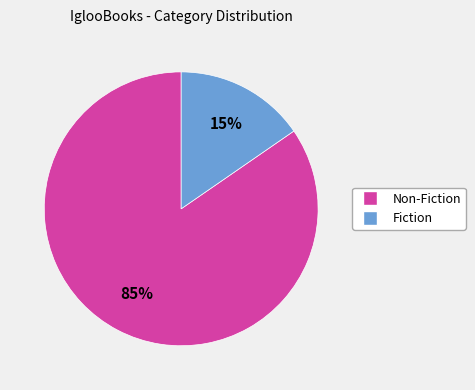

How many slices are in this pie chart?

2